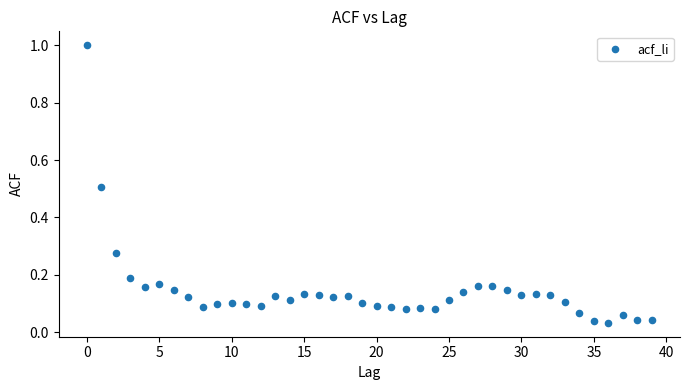

What is the range of Y values (max minus min)?

1.0